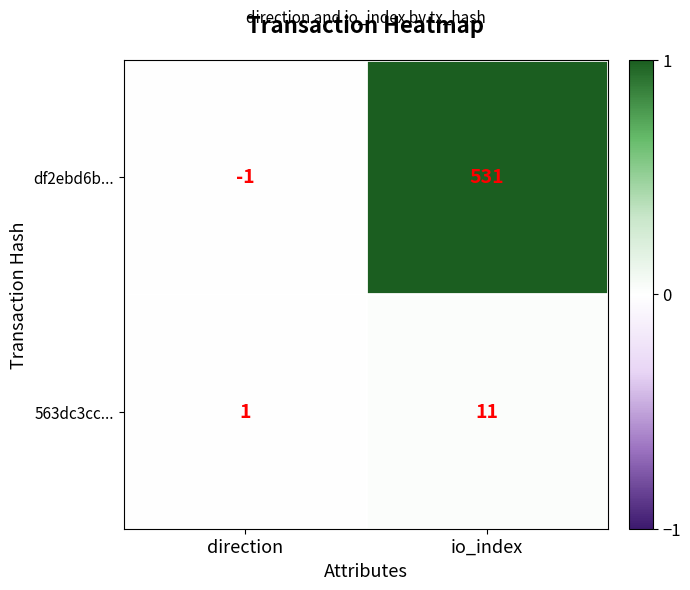

Reading left to right, extract all data points from this chart.

df2ebd6b...: -1	531
563dc3cc...: 1	11